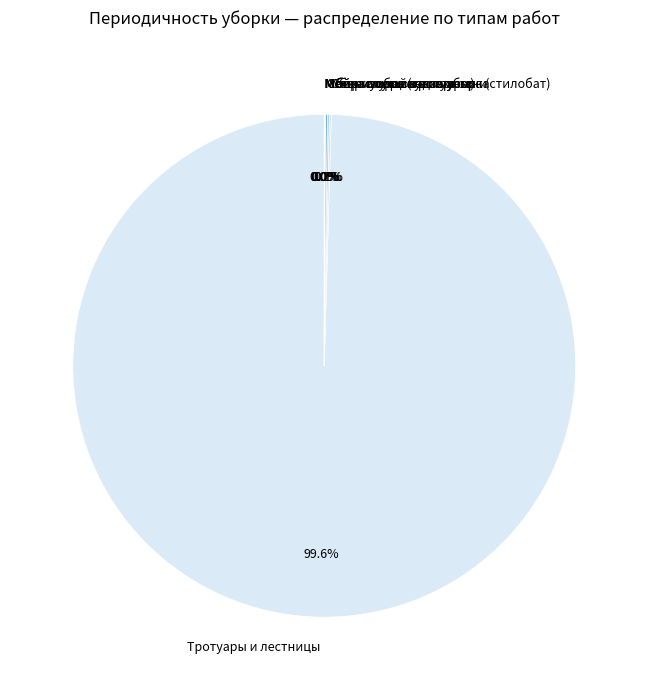

What is the largest slice in the pie chart?

Тротуары и лестницы